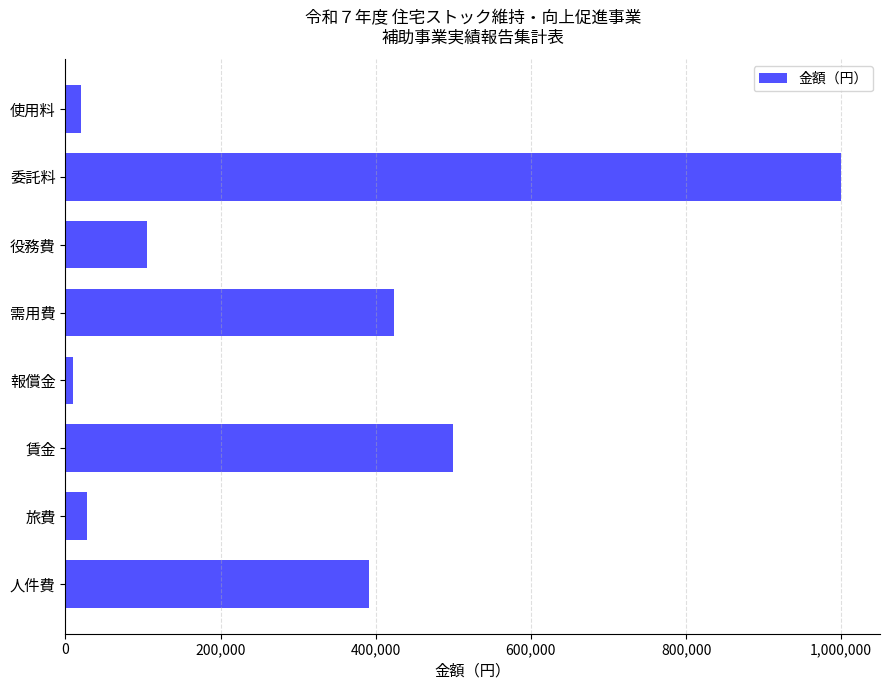

Which category has the highest value across all series?

委託料